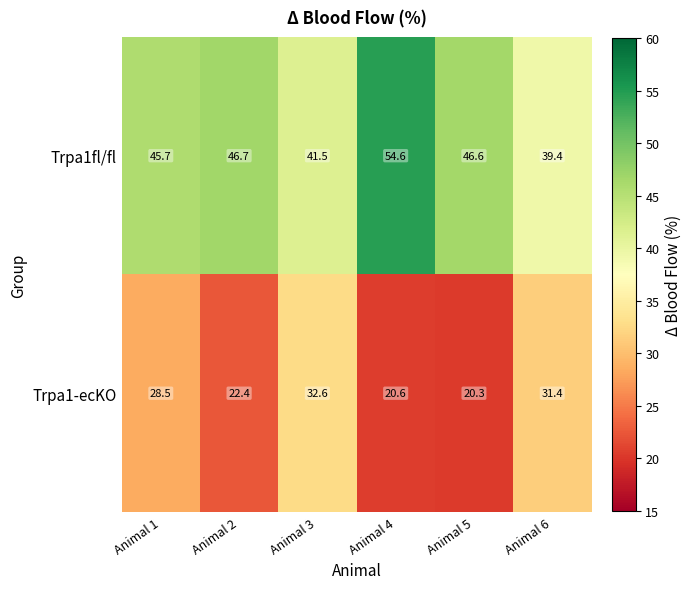

Reading left to right, extract all data points from this chart.

Trpa1fl/fl: Animal 1=45.7	Animal 2=46.7	Animal 3=41.5	Animal 4=54.6	Animal 5=46.6	Animal 6=39.4
Trpa1-ecKO: Animal 1=28.5	Animal 2=22.4	Animal 3=32.6	Animal 4=20.6	Animal 5=20.3	Animal 6=31.4